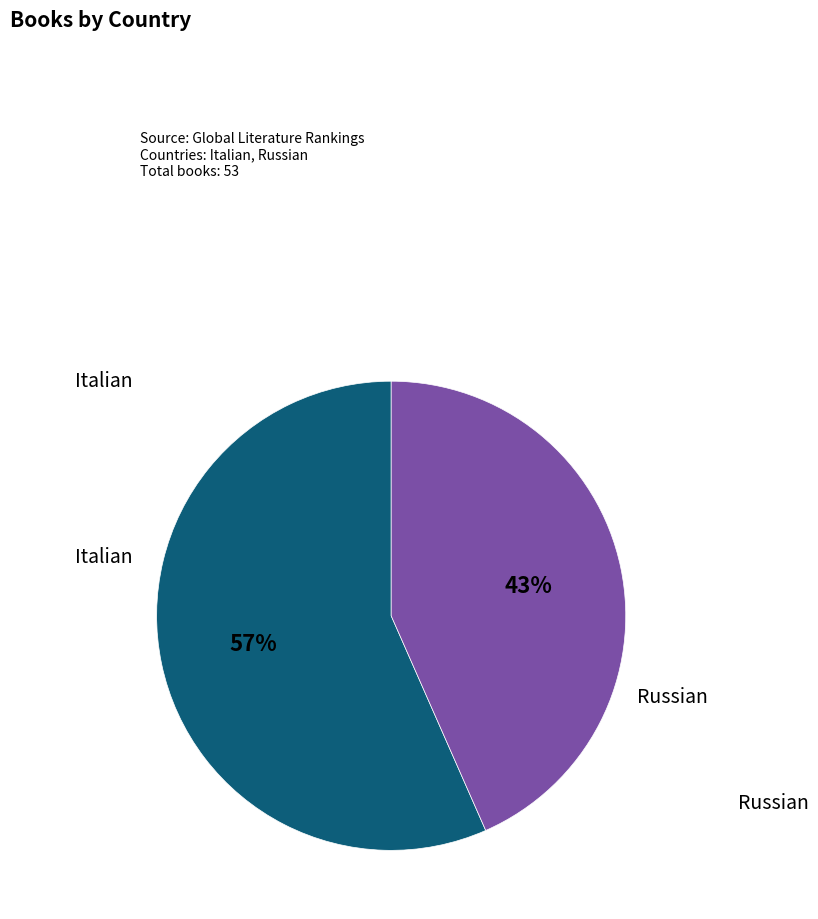

To the nearest percent, what is the average slice percentage?

50%